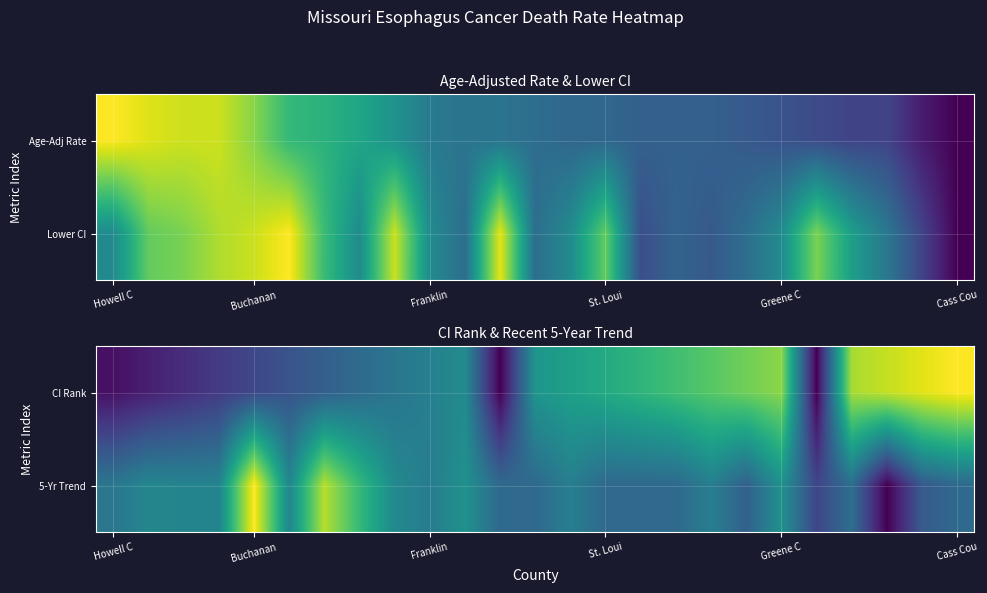

What is the maximum value shown in the chart?

1.0